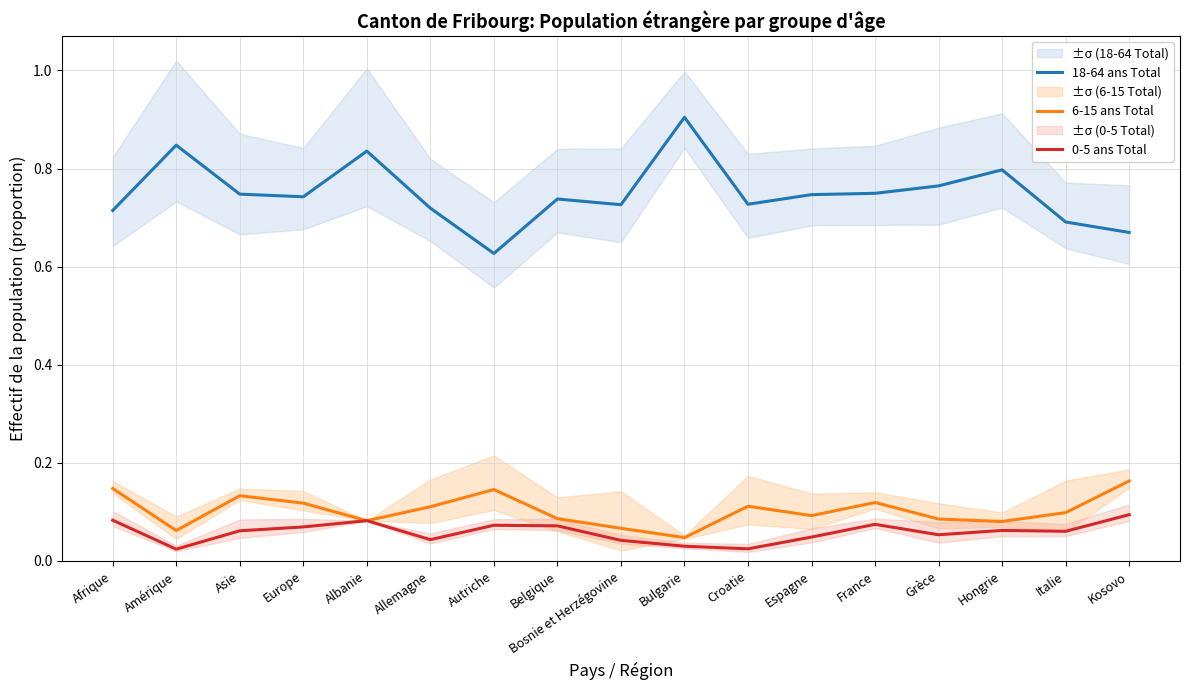

At which label is 18-64 ans Total closest to 0?

Autriche